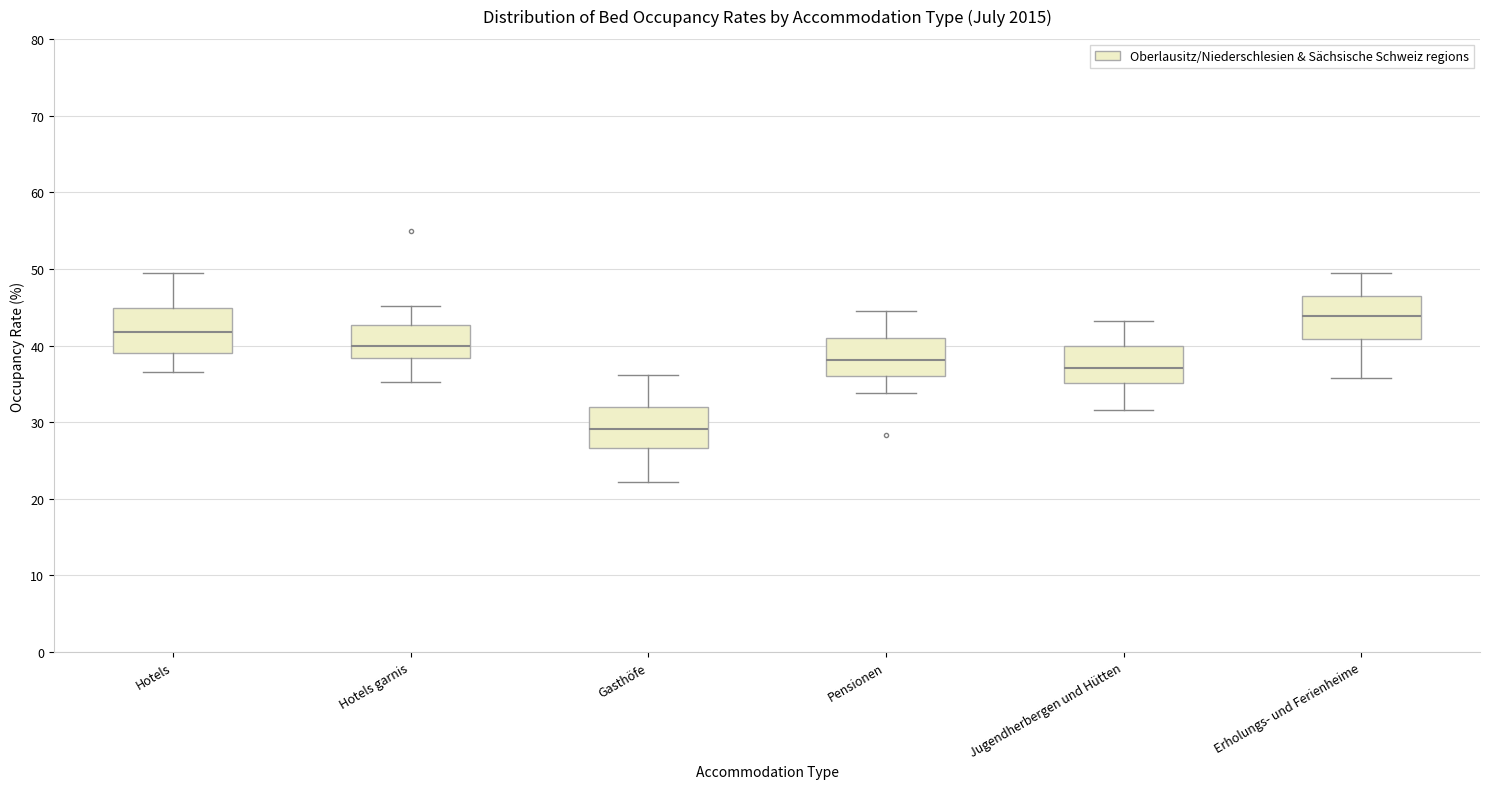

Reading left to right, read every box against the y-axis: the position of its median line, the range the box covers, and the ends of its whiskers. The values are not printed on the chart, so give them approximately, as read against the axis.

Hotels: median 42, box 39 to 45, whiskers 37 to 49
Hotels garnis: median 40, box 38 to 43, whiskers 35 to 45
Gasthöfe: median 29, box 27 to 32, whiskers 22 to 36
Pensionen: median 38, box 36 to 41, whiskers 34 to 45
Jugendherbergen und Hütten: median 37, box 35 to 40, whiskers 32 to 43
Erholungs- und Ferienheime: median 44, box 41 to 46, whiskers 36 to 50